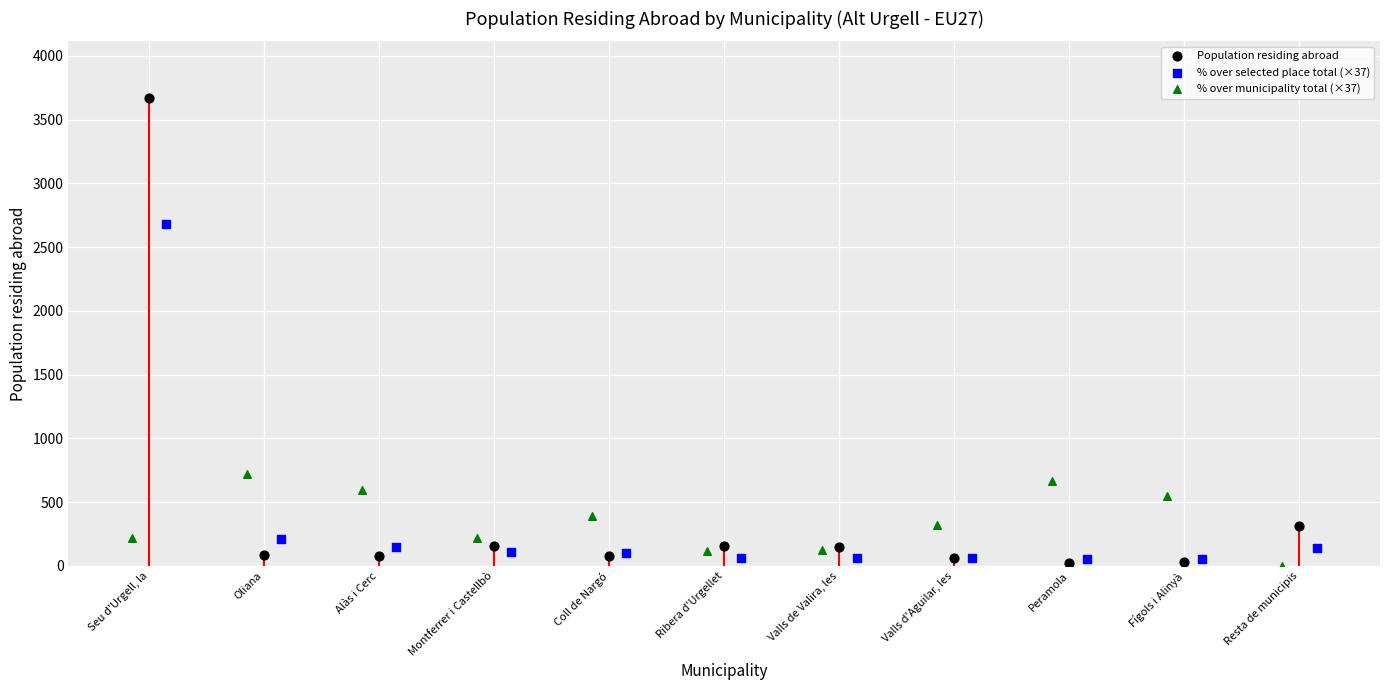

Which series has the widest spread of Y values?

Population residing abroad